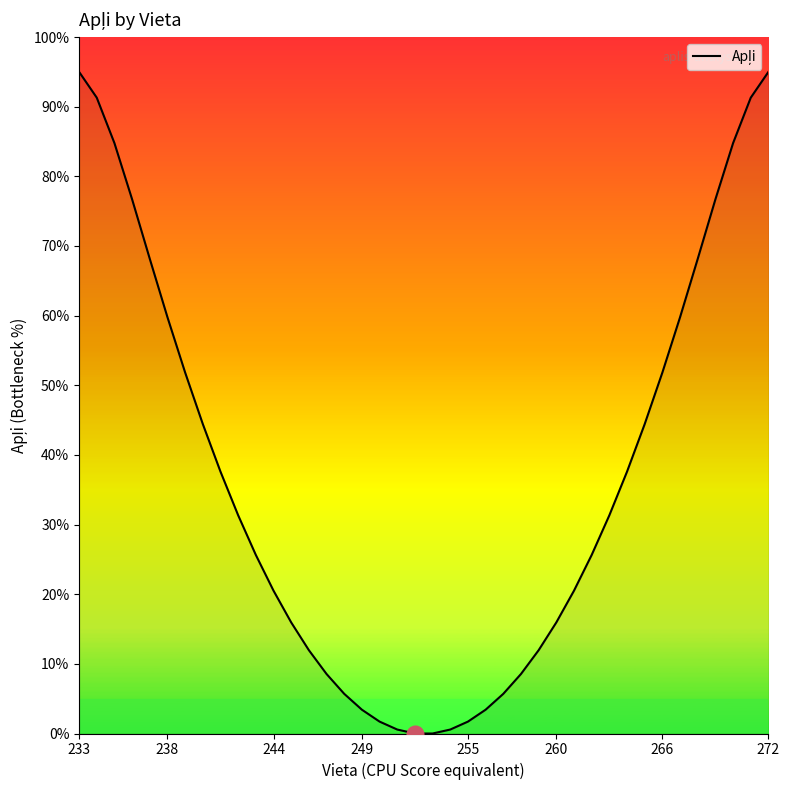

What is the greatest value displayed?

95.0